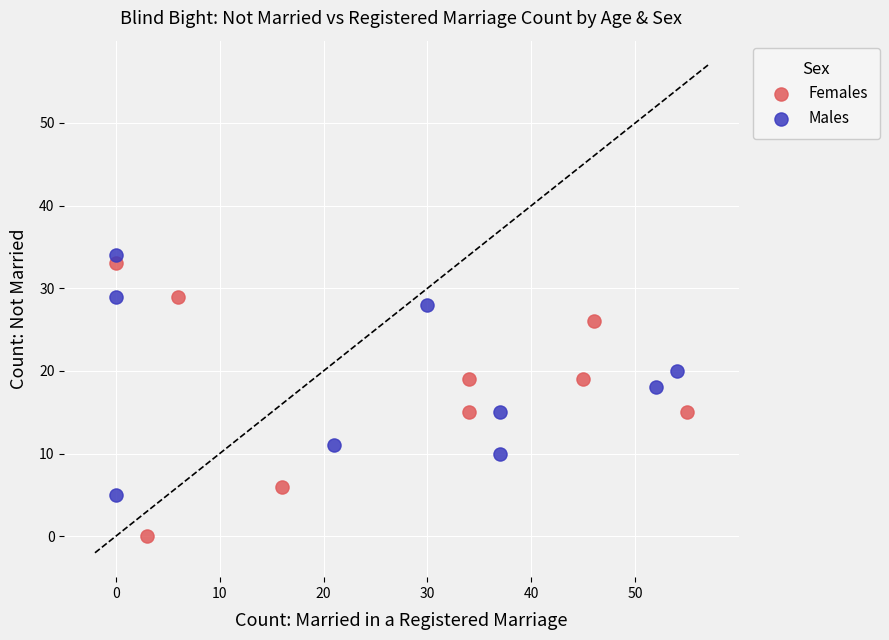

Which series has the largest Y range (max minus min)?

Females